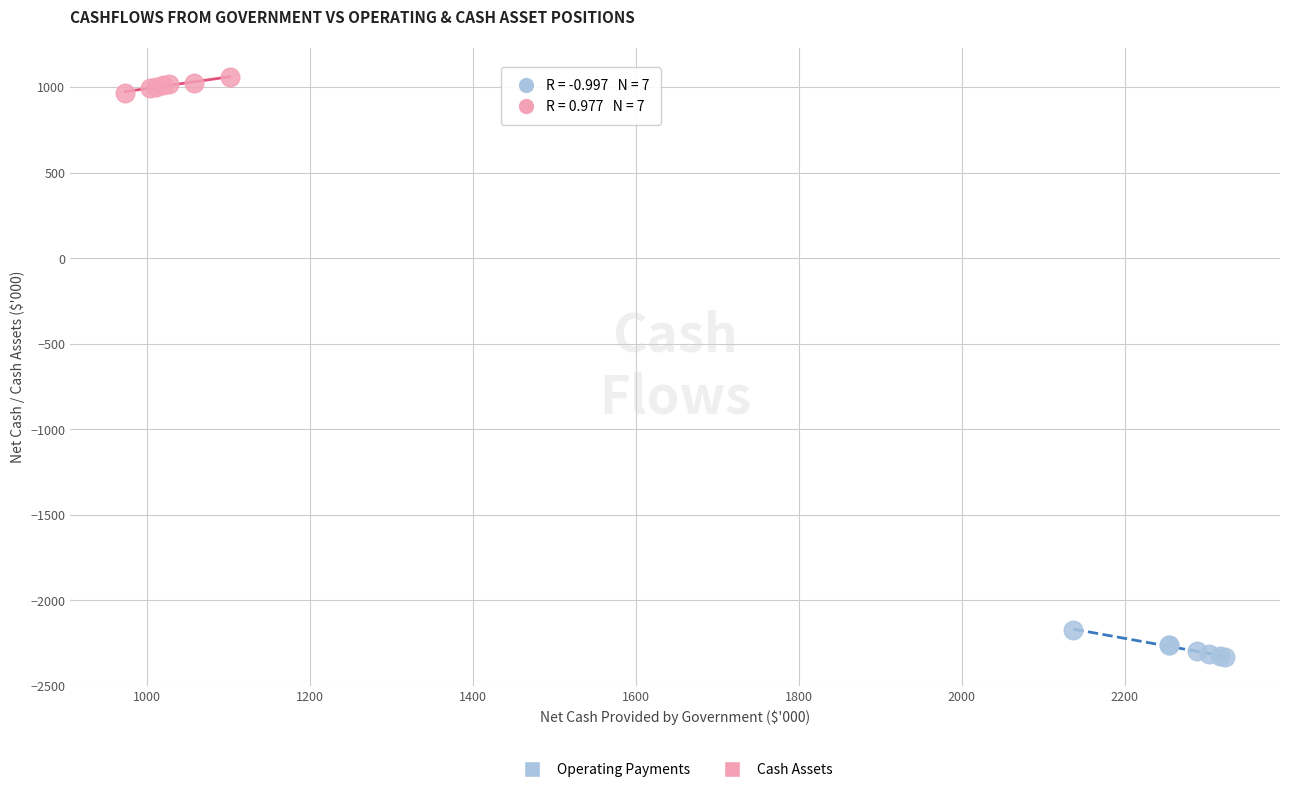

Which series contains the highest Y value?

Cash Assets